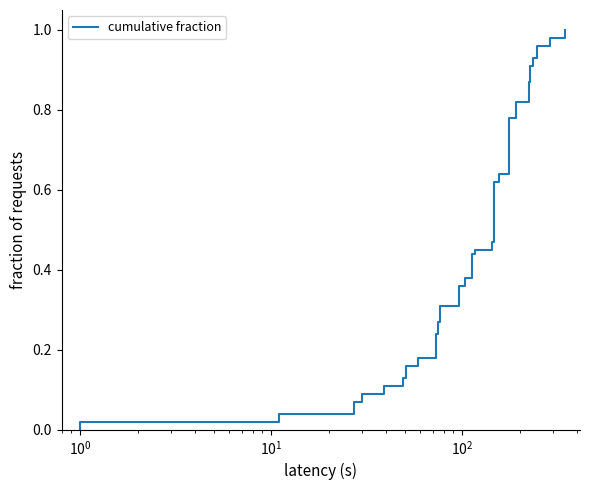

What is the average value?

0.4